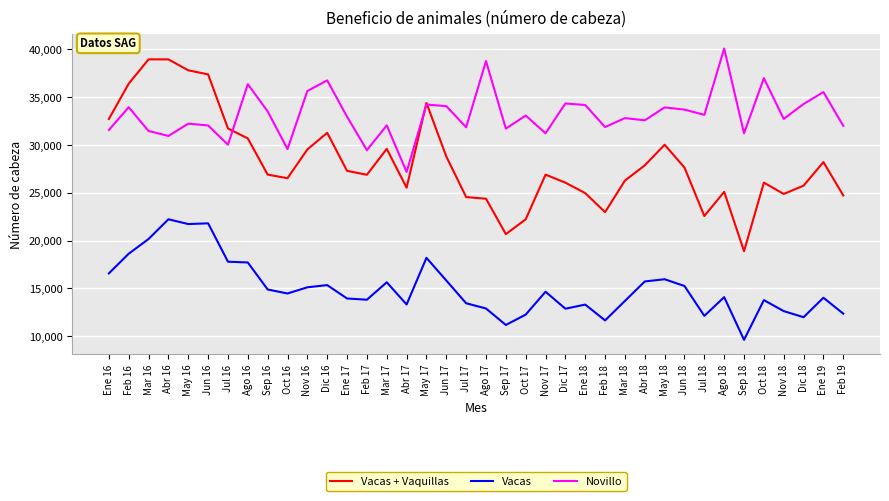

True or false: Vacas + Vaquillas and Vacas intersect in this chart.

False